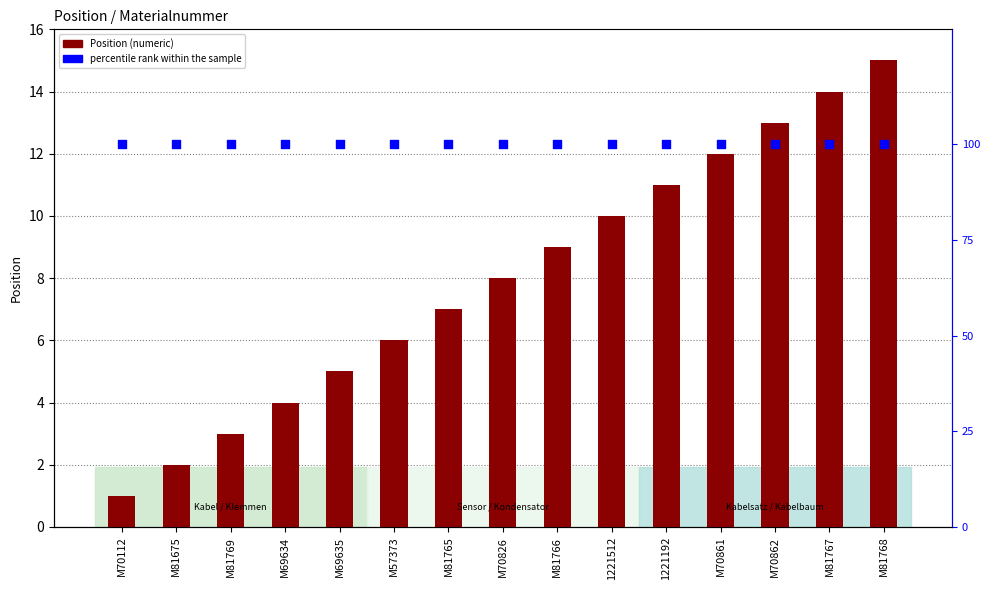

Which series has the widest spread of Y values?

Position